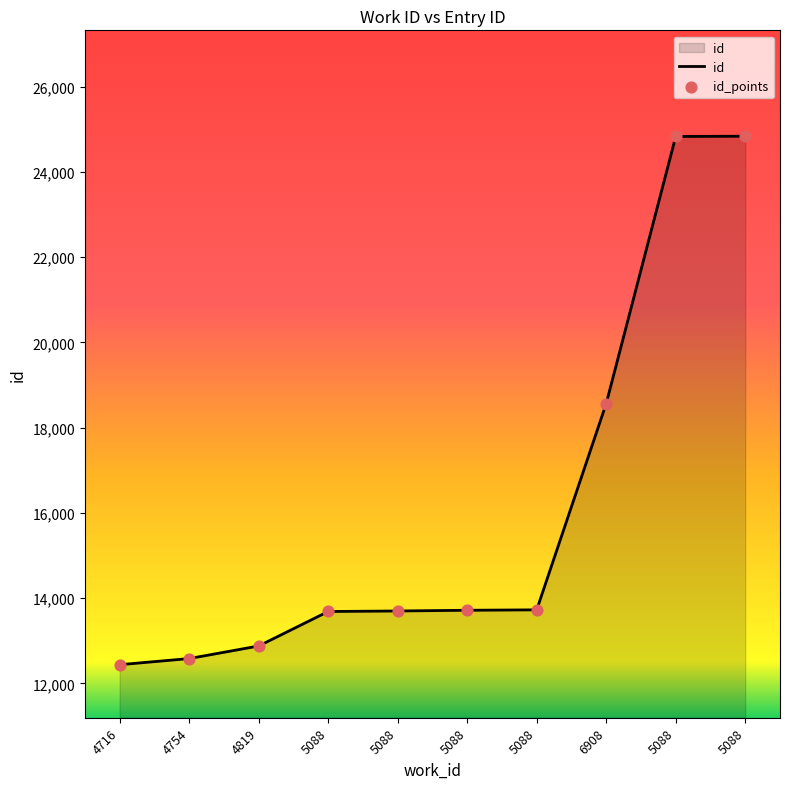

How many lines are shown in the chart?

1